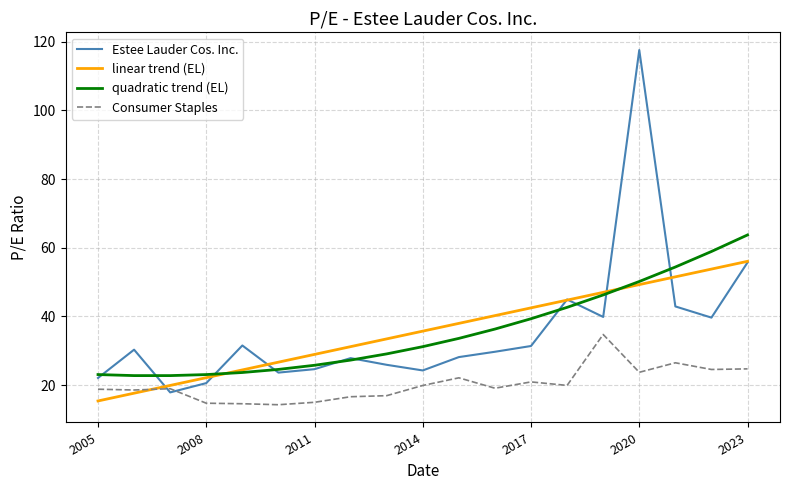

Is this an area chart (filled region under the line)?

No